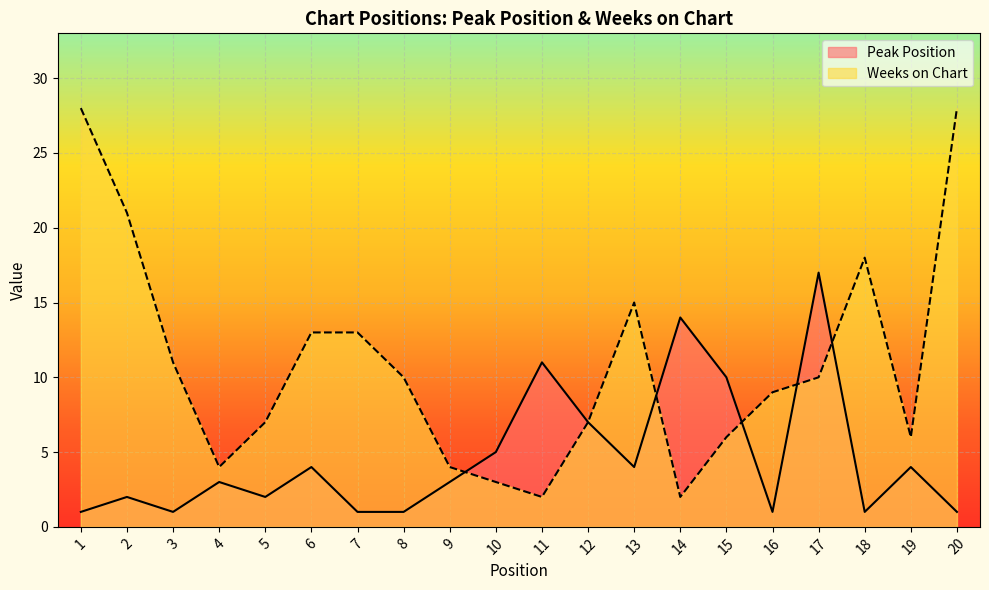

What is the difference between the maximum and minimum values in the Peak Position series?

16